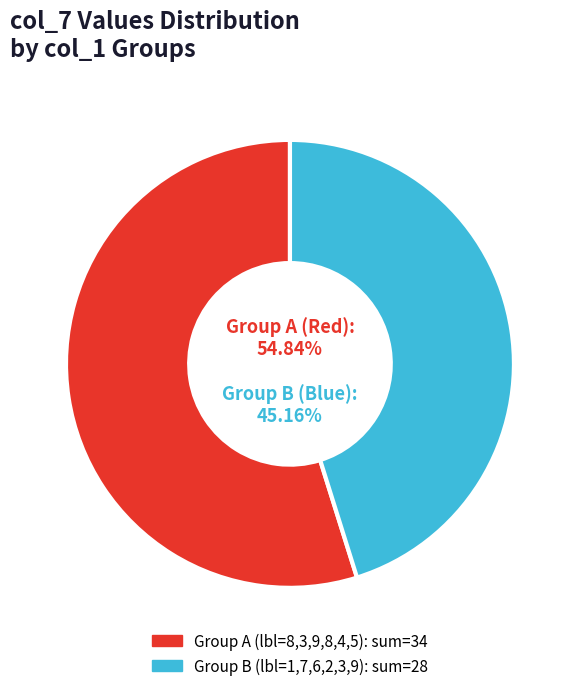

True or false: 2 accounts for 2% of the total.

False